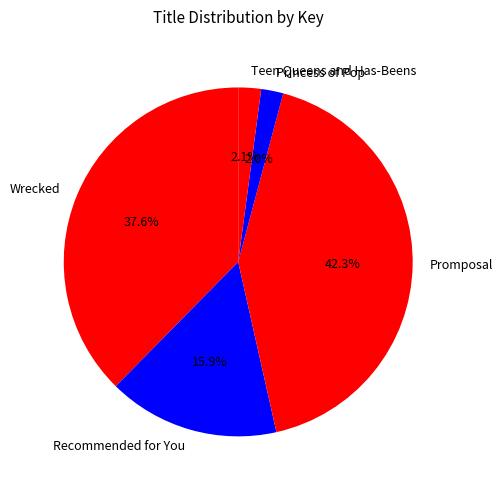

To the nearest percent, what is the average slice percentage?

20%